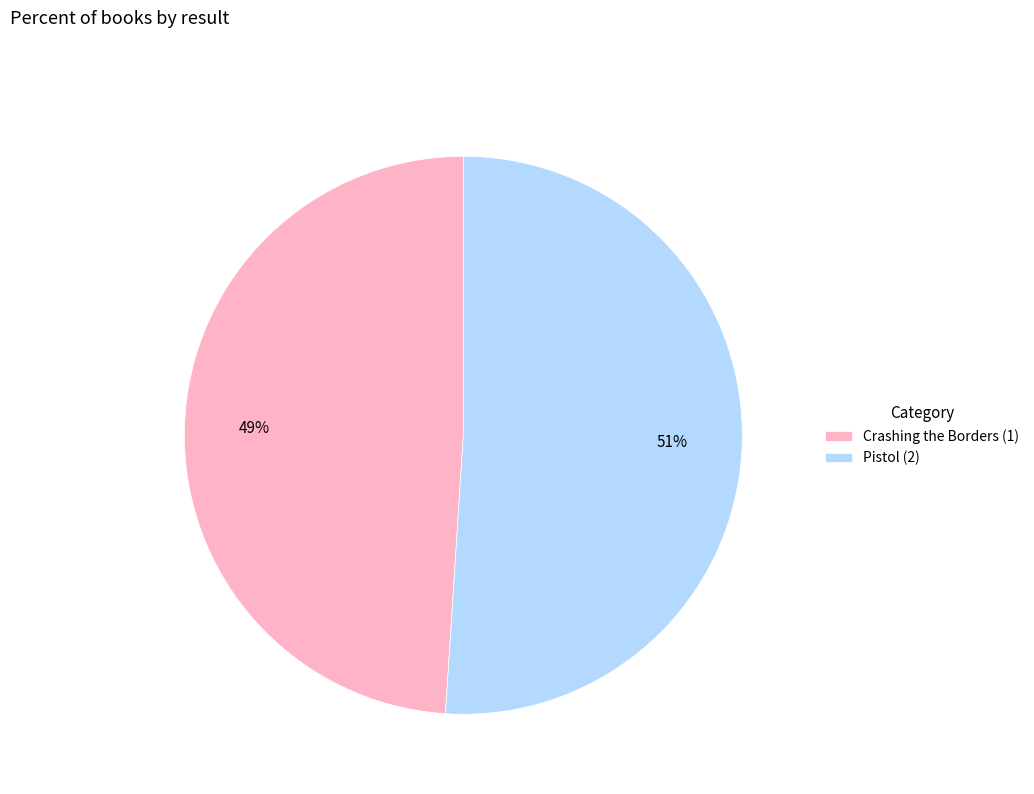

To the nearest percent, what is the difference between the Crashing the Borders (1) and Pistol (2) slice percentages?

2%